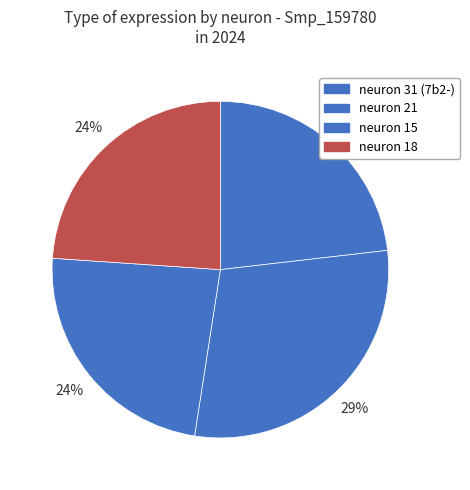

Which slice is the smallest?

neuron 31 (7b2-)